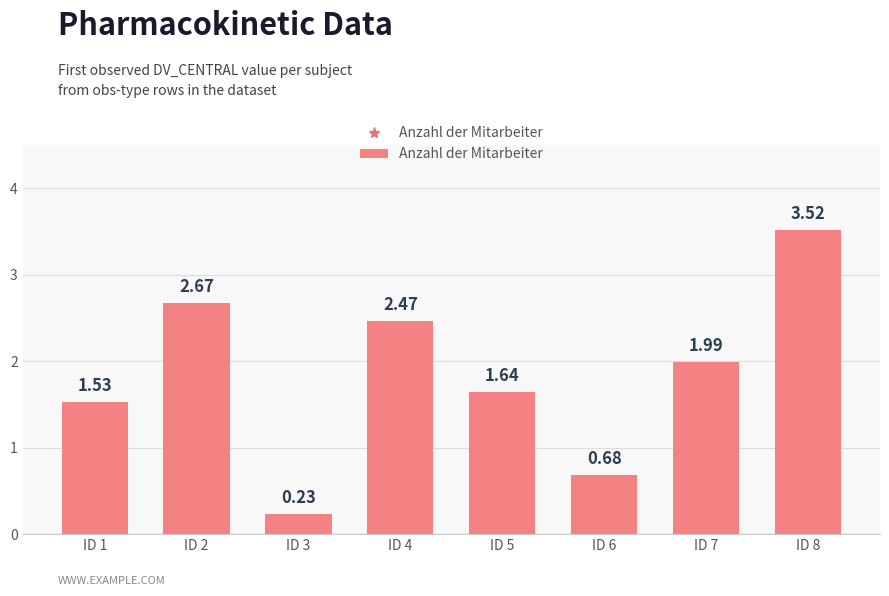

What is the change in value from ID 7 to ID 8?

+1.5